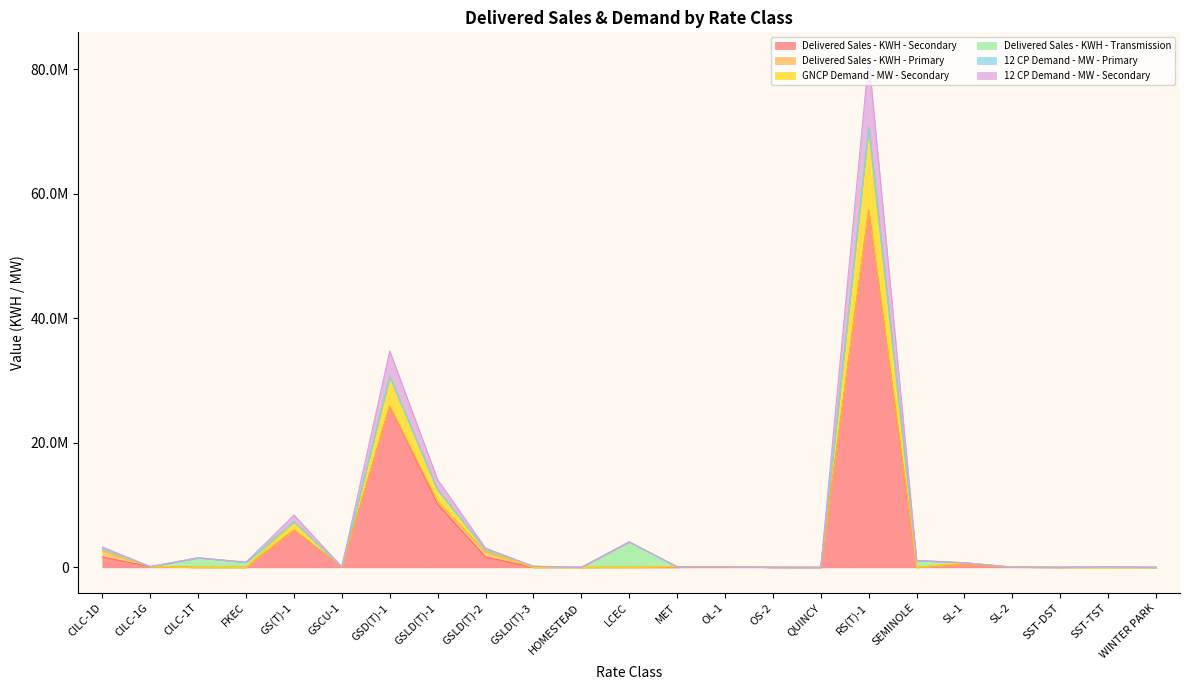

True or false: Delivered Sales - KWH - Secondary and GNCP Demand - MW - Secondary intersect in this chart.

False